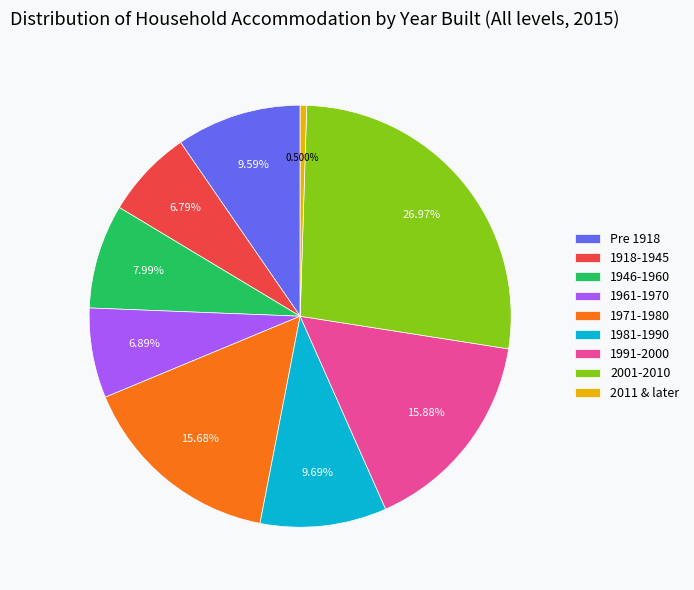

What is the largest slice in the pie chart?

2001-2010